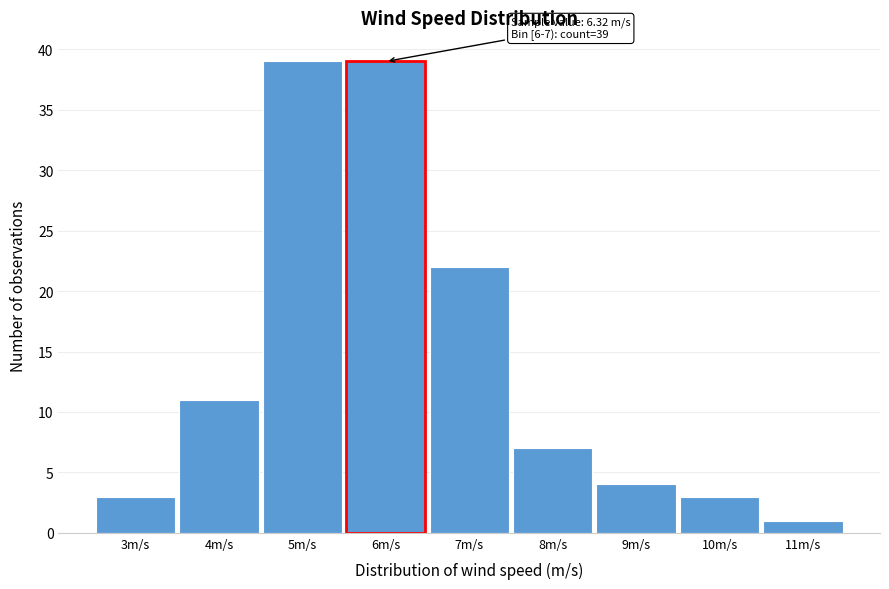

Reading left to right, extract all data points from this chart.

3m/s=3	4m/s=11	5m/s=39	6m/s=39	7m/s=22	8m/s=7	9m/s=4	10m/s=3	11m/s=1